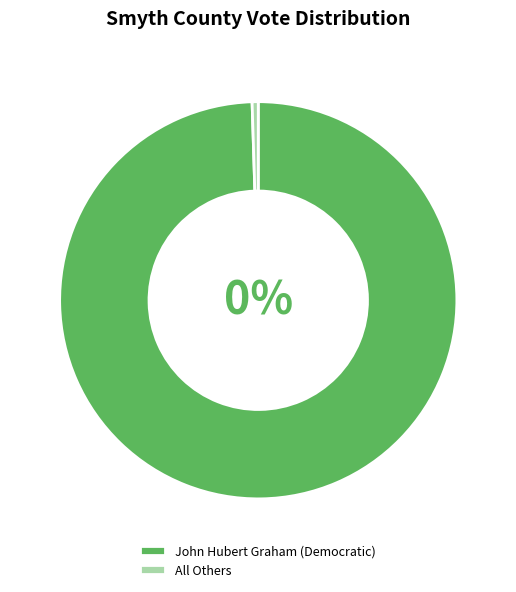

To the nearest percent, what is the difference between the largest and smallest slice percentages?

99%